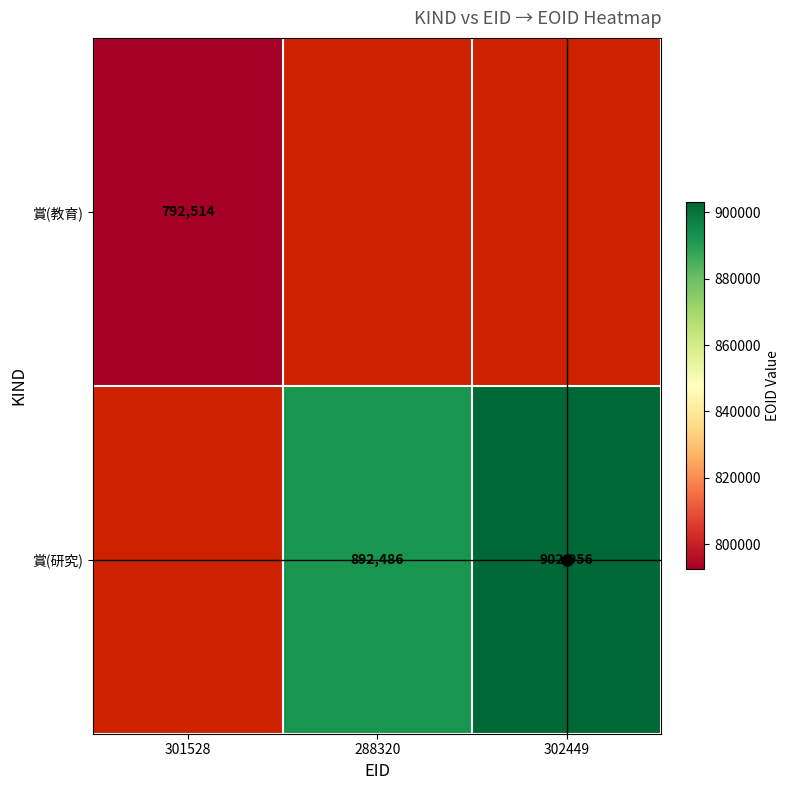

Rank the series by their average value, from highest to lowest.

賞(教育), 賞(研究)